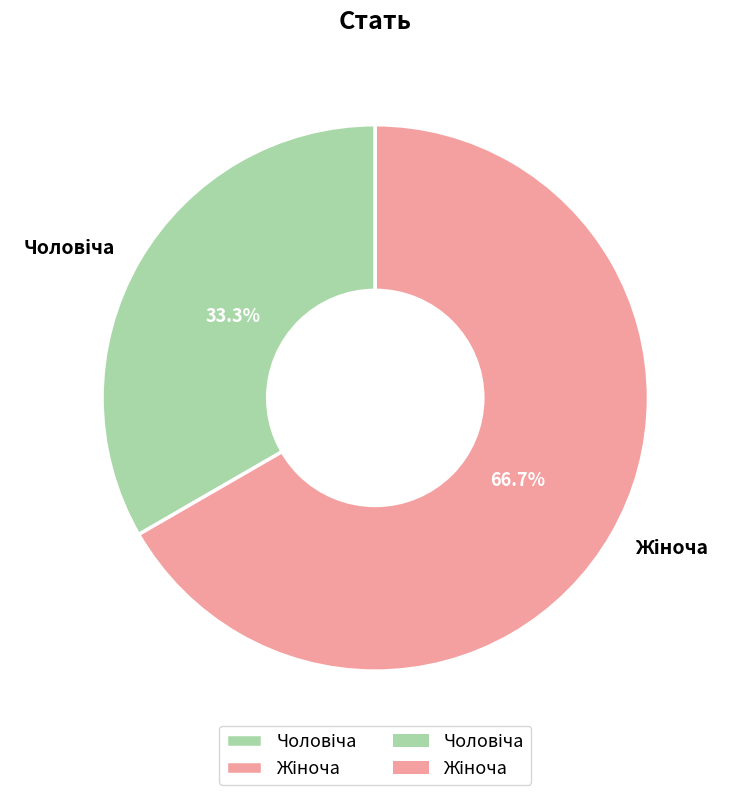

To the nearest percent, what is the average slice percentage?

50%